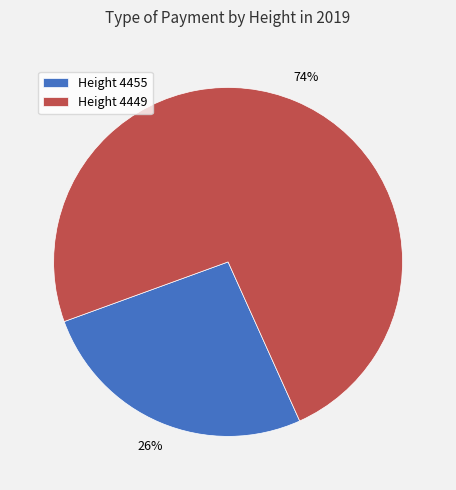

How many segments does this pie chart have?

2